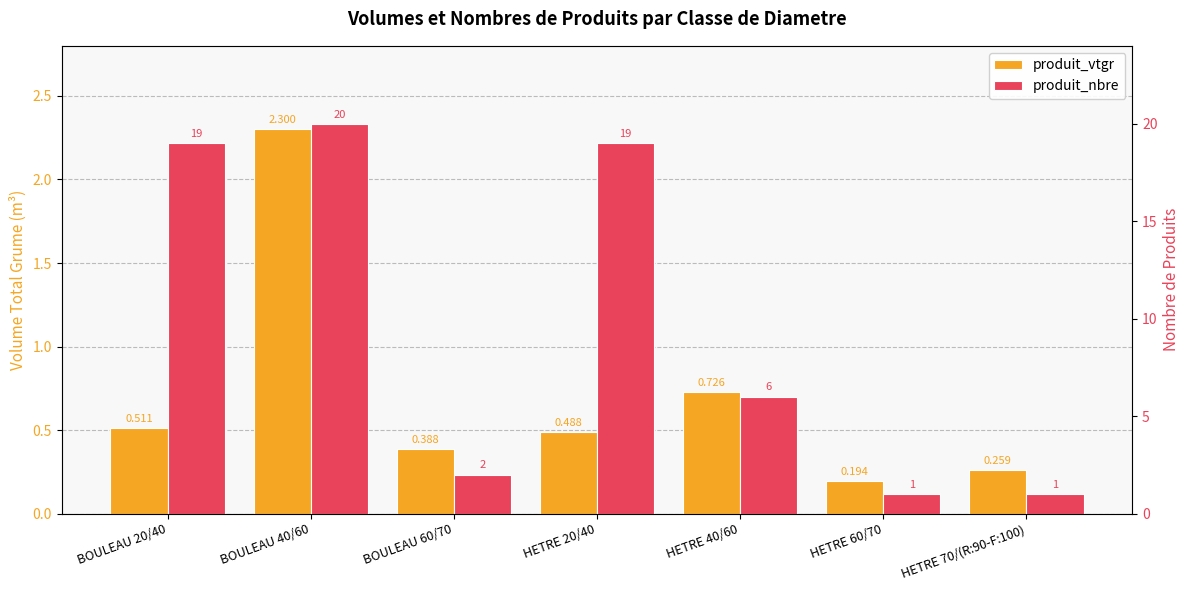

Which has a higher value, HETRE 60/70 or HETRE 20/40?

HETRE 20/40